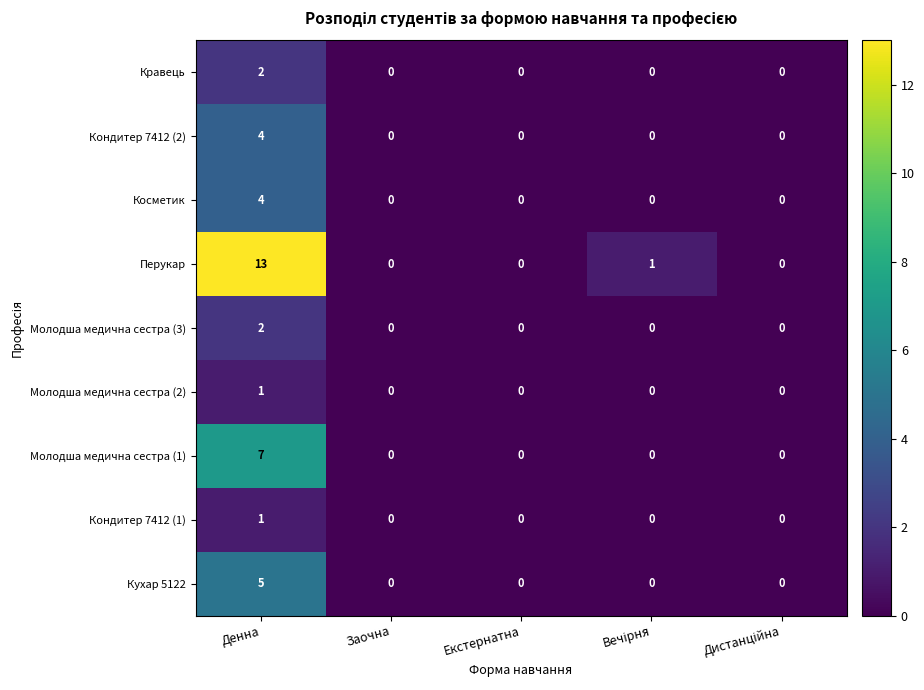

Which series has the widest spread of values?

Перукар